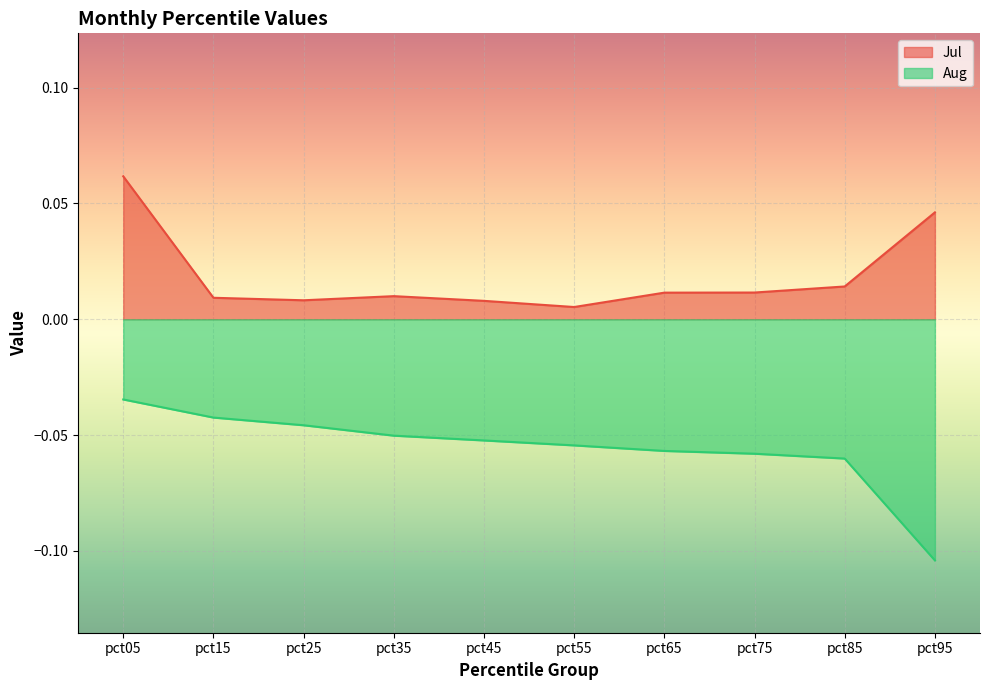

What are all the series names shown in the legend?

Jul, Aug